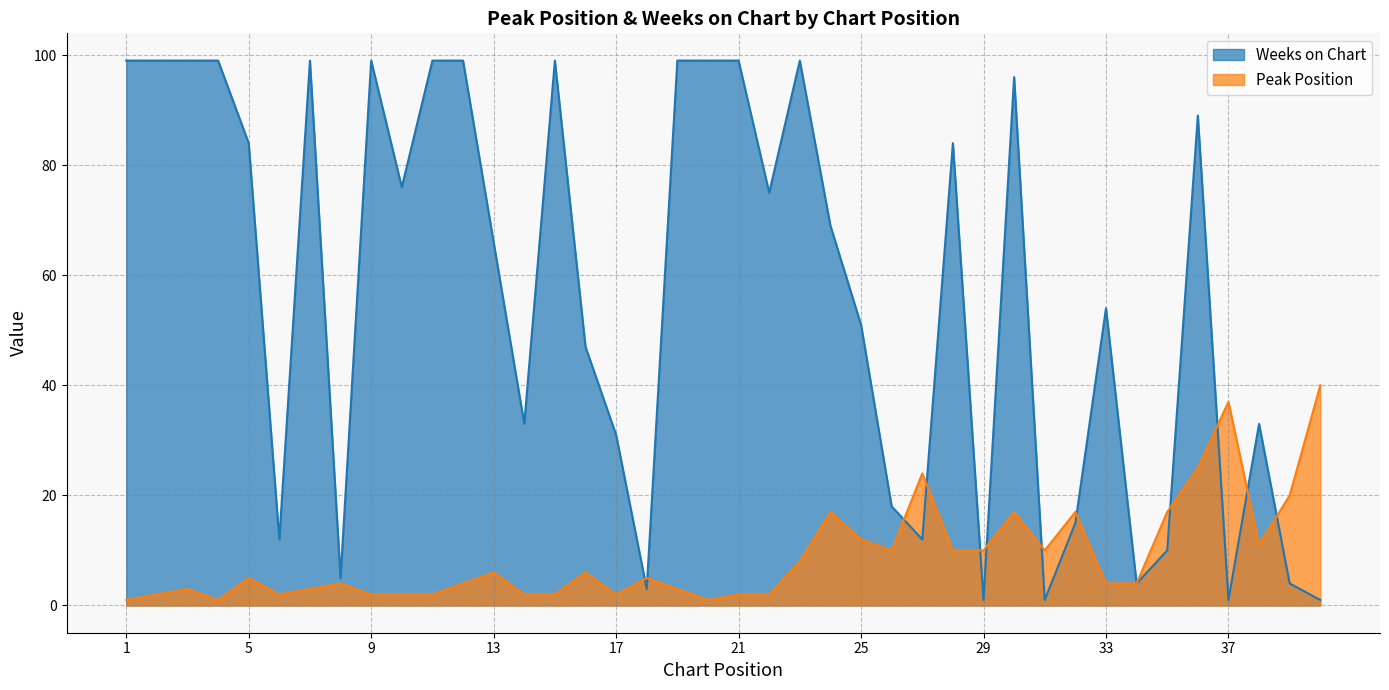

In Weeks on Chart, how many points are higher than both neighbors (excluding endpoints)?

9